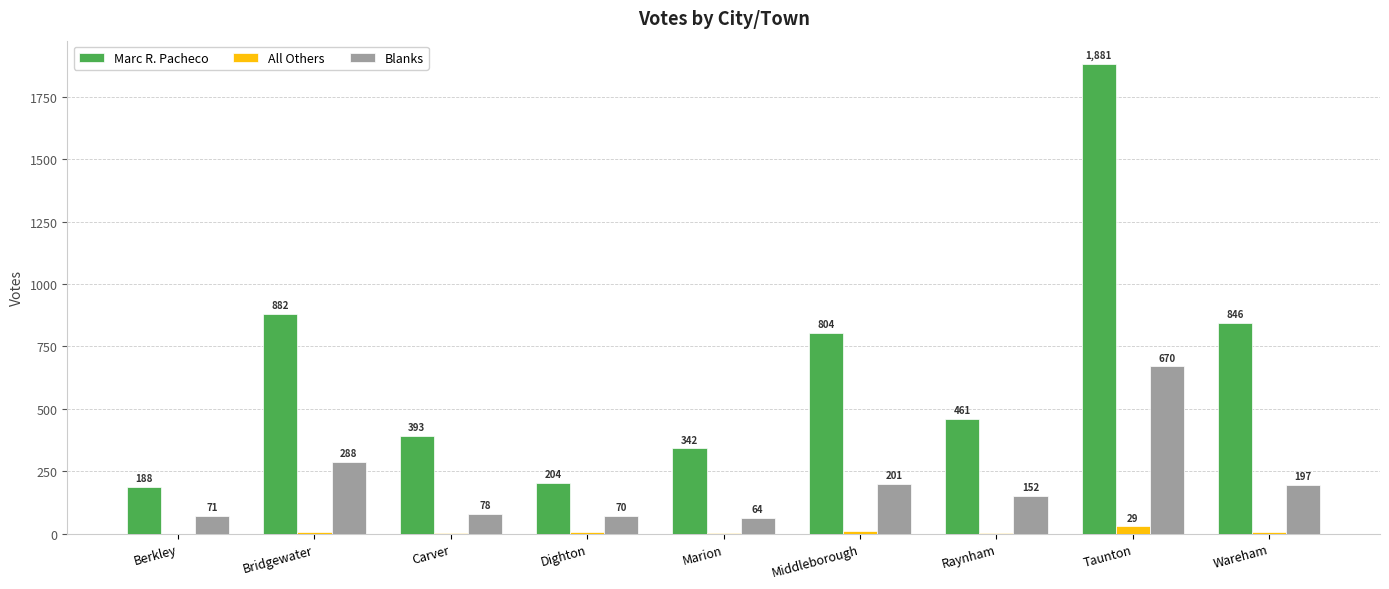

The Blanks series shows 84 at Bridgewater. True or false?

False